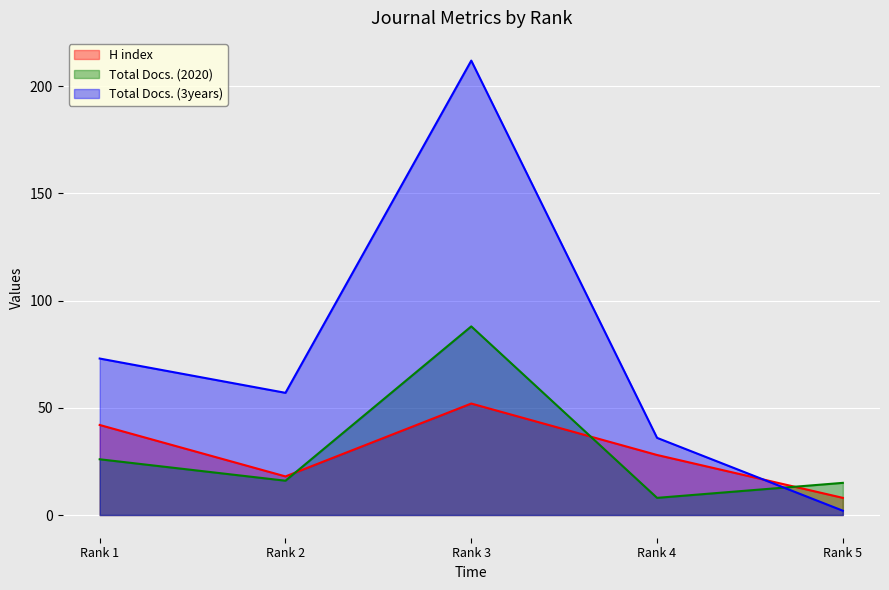

Where is Total Docs. (2020) nearest to the value 48?

Rank 1